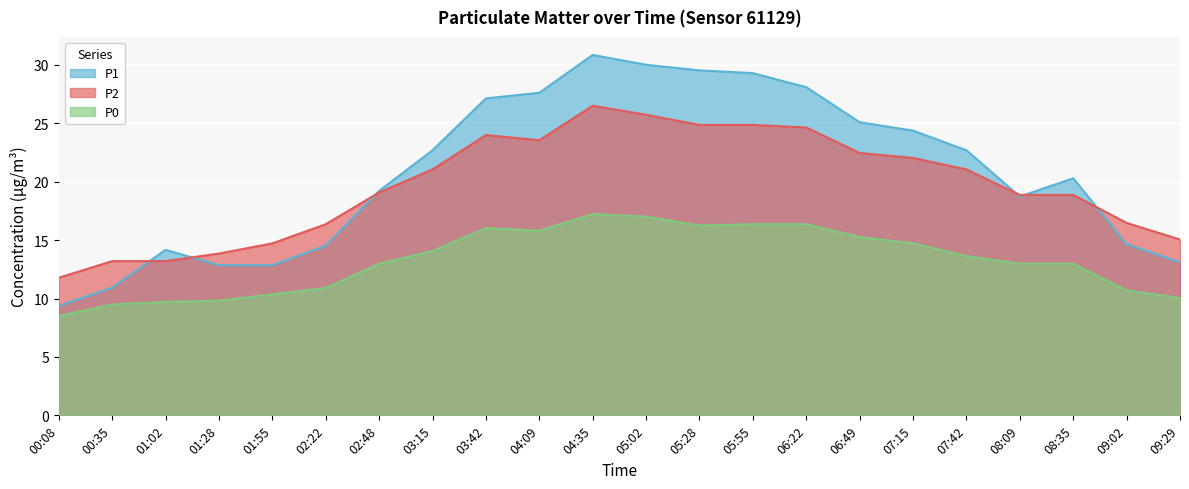

How many categories are shown in the chart?

22